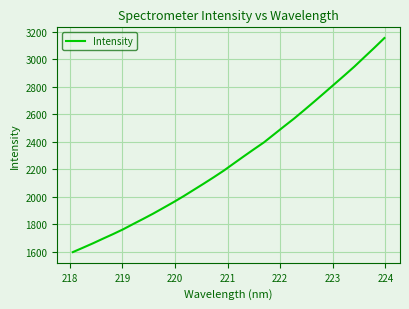

What is the minimum value shown in the chart?

1599.3